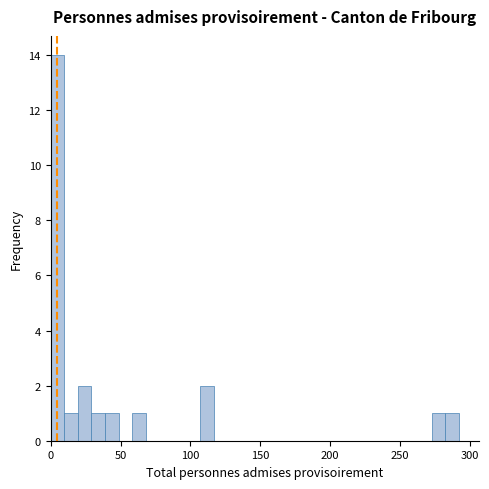

Around what value on the x-axis is the tallest bar? Give the approximate position of its centre, as read against the axis.

5